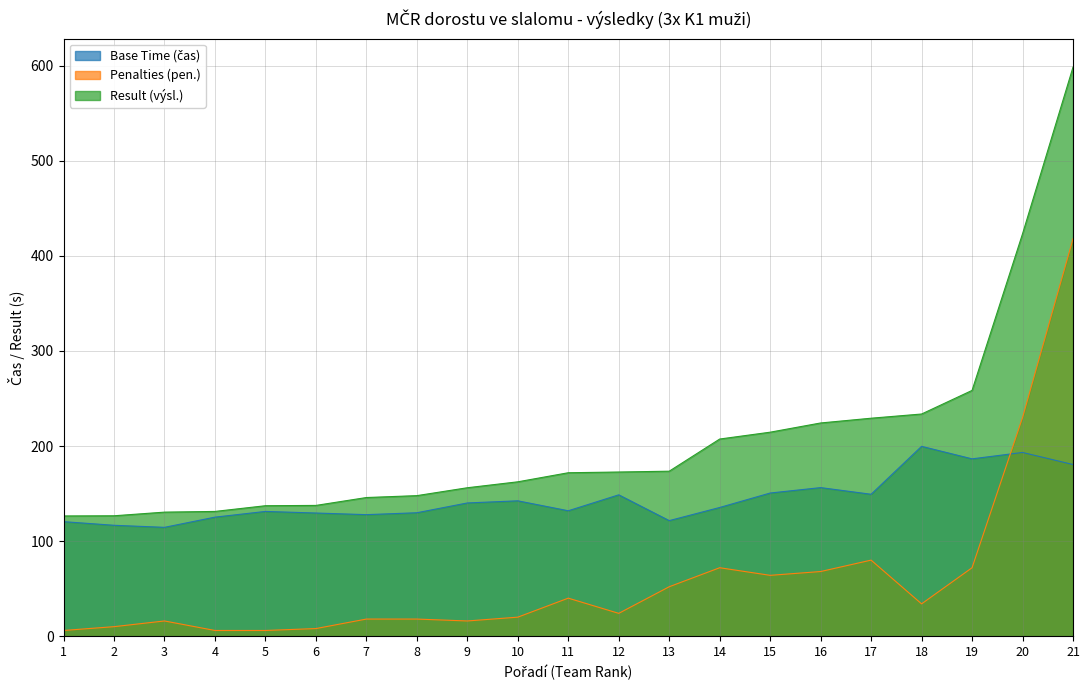

True or false: Result (výsl.) and Base Time (čas) intersect in this chart.

False